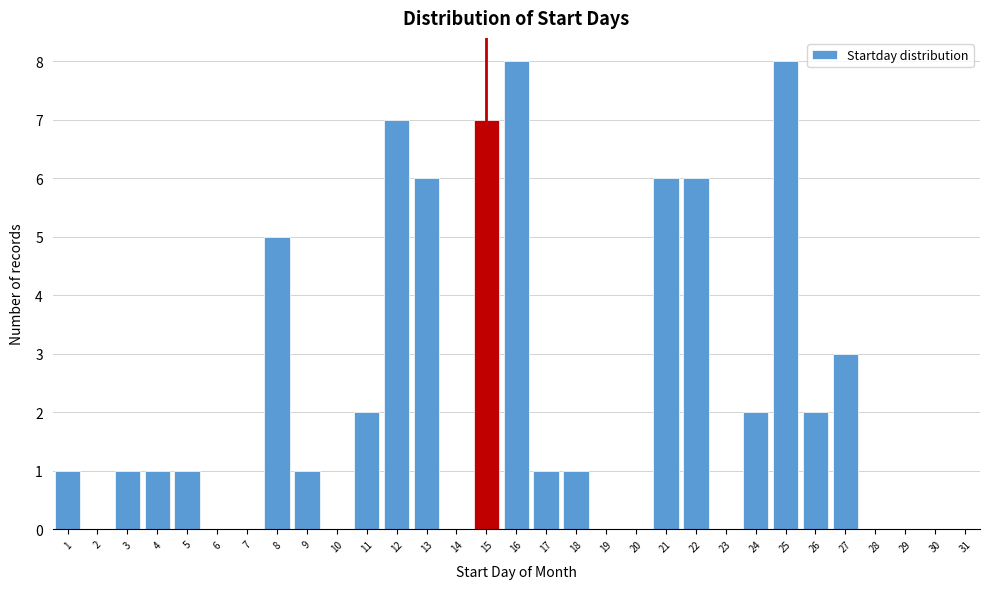

Reading left to right, transcribe this chart: for each bar, give the range it covers on the x-axis and its height. The values are not printed on the chart, so give them approximately, as read against the axis.

0.5 to 1.5: 1
1.5 to 2.5: 0
2.5 to 3.5: 1
3.5 to 4.5: 1
4.5 to 5.5: 1
5.5 to 6.5: 0
6.5 to 7.5: 0
7.5 to 8.5: 5
8.5 to 9.5: 1
9.5 to 10.5: 0
10.5 to 11.5: 2
11.5 to 12.5: 7
12.5 to 13.5: 6
13.5 to 14.5: 0
14.5 to 15.5: 7
15.5 to 16.5: 8
16.5 to 17.5: 1
17.5 to 18.5: 1
18.5 to 19.5: 0
19.5 to 20.5: 0
20.5 to 21.5: 6
21.5 to 22.5: 6
22.5 to 23.5: 0
23.5 to 24.5: 2
24.5 to 25.5: 8
25.5 to 26.5: 2
26.5 to 27.5: 3
27.5 to 28.5: 0
28.5 to 29.5: 0
29.5 to 30.5: 0
30.5 to 31.5: 0